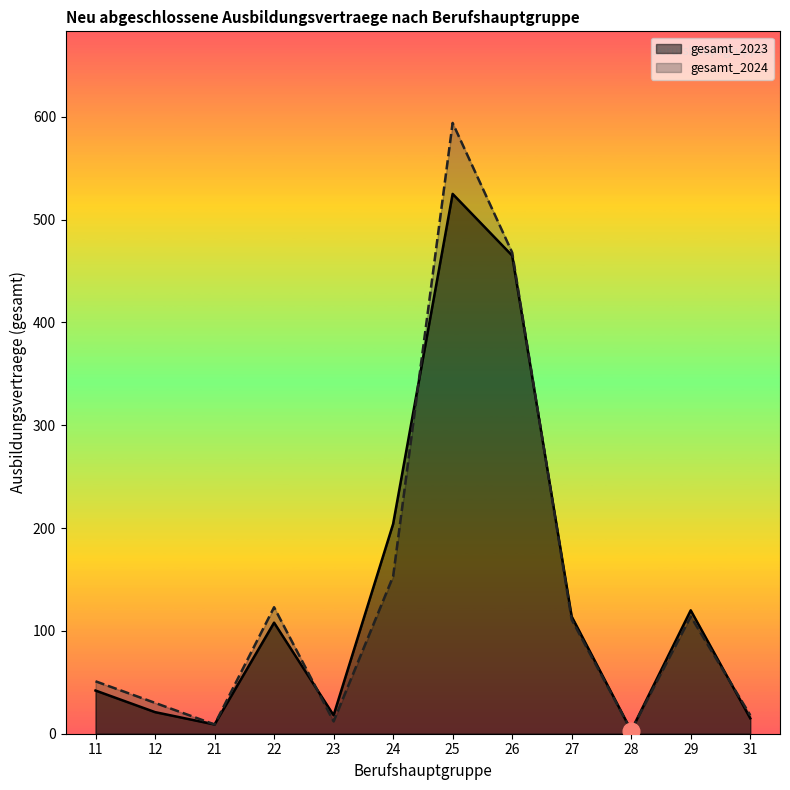

What is the value of the gesamt_2023 point at the 10th from the left?

3